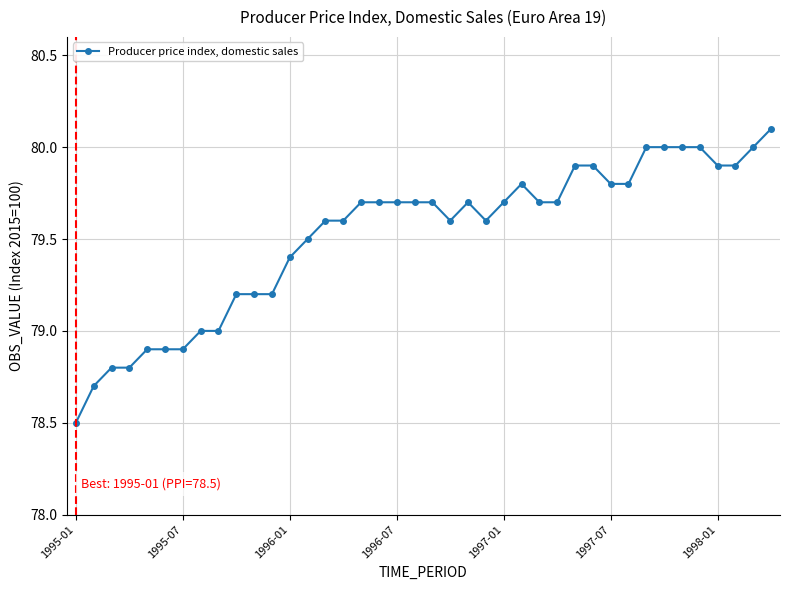

What is the value of the 14th point from the left?

79.5